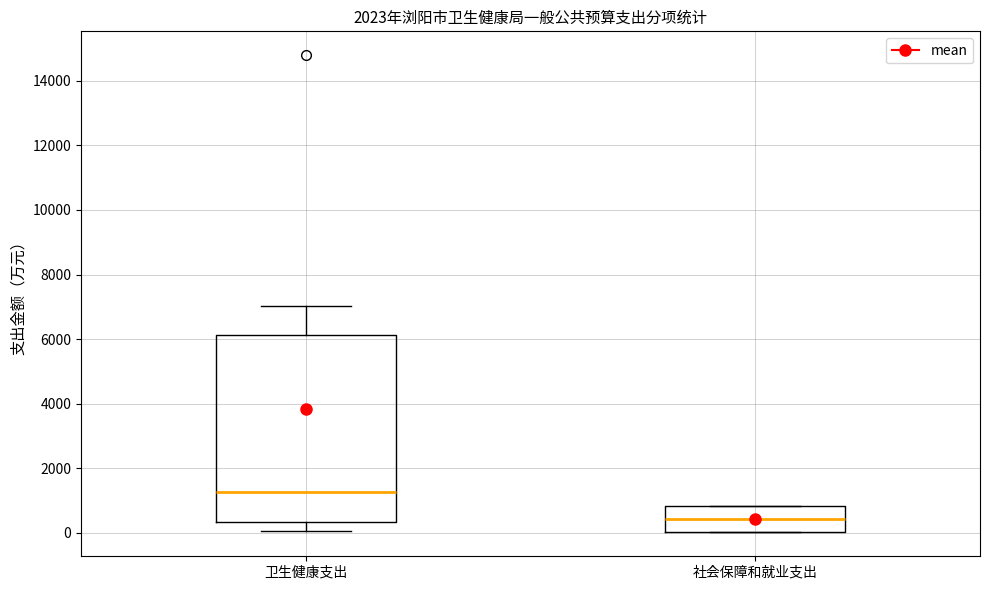

Reading left to right, transcribe this box plot: for each box, give where its median line is, the range the box spans, and where its two whiskers end, as read against the y-axis. The values are not printed on the chart, so give them approximately, as read against the axis.

卫生健康支出: median 1200, box 400 to 6200, whiskers 0 to 7000
社会保障和就业支出: median 400, box 0 to 800, whiskers 0 to 800